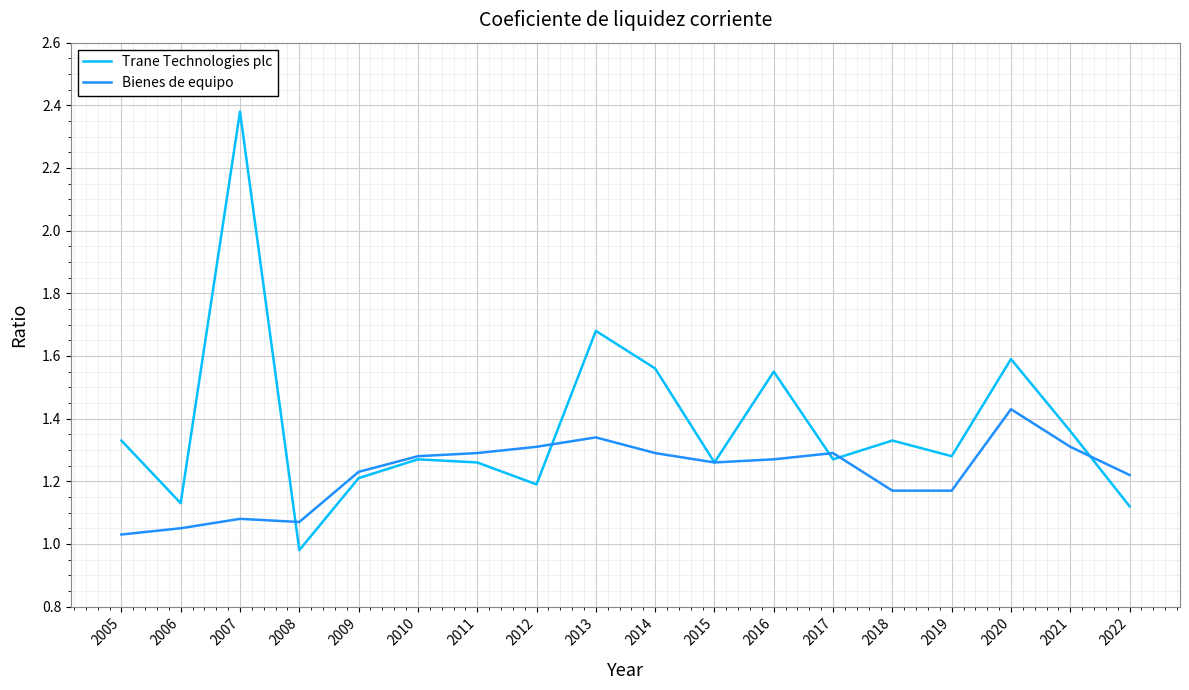

What is the sum of the Bienes de equipo values at 2021 and 2011?

2.6